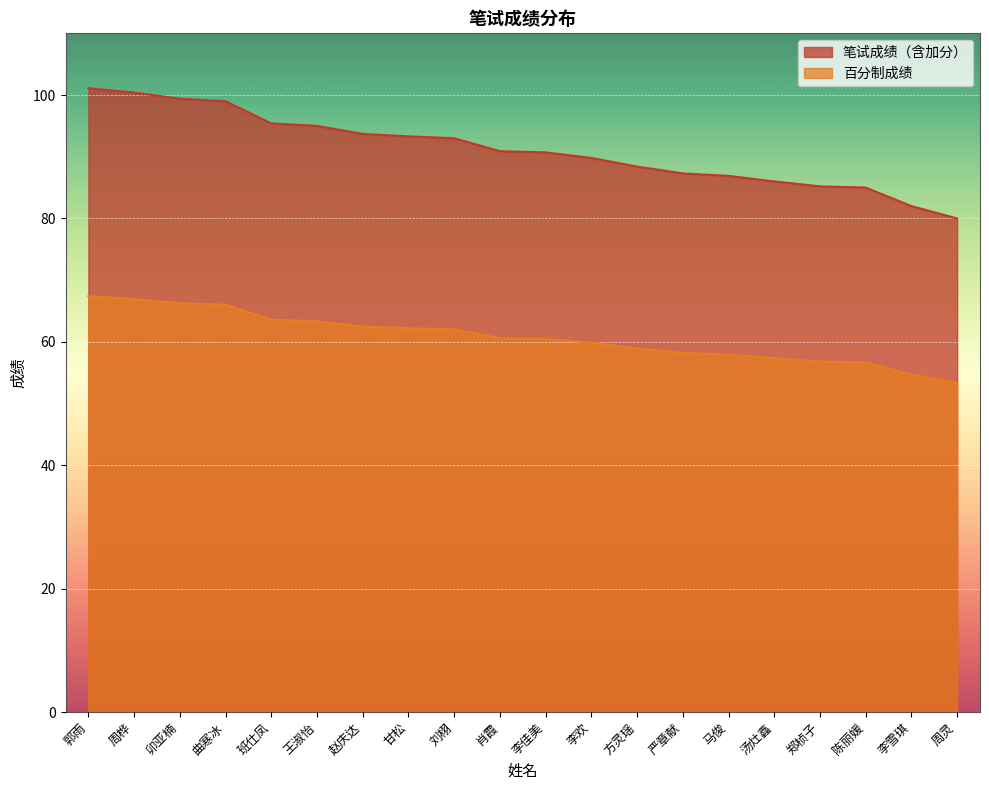

What are all the series names shown in the legend?

笔试成绩（含加分）, 百分制成绩